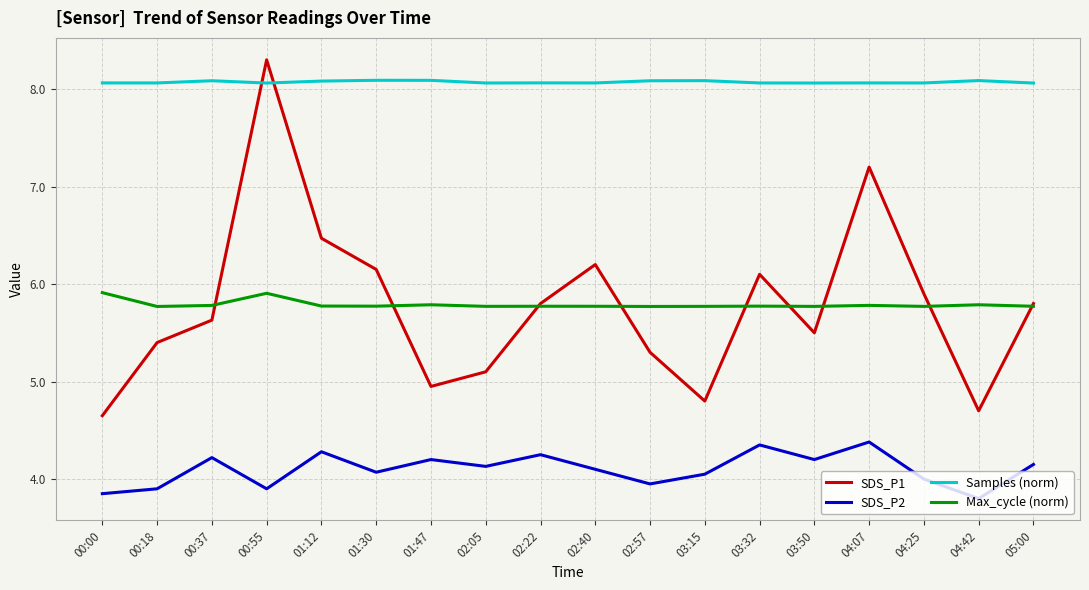

Is this an area chart (filled region under the line)?

No